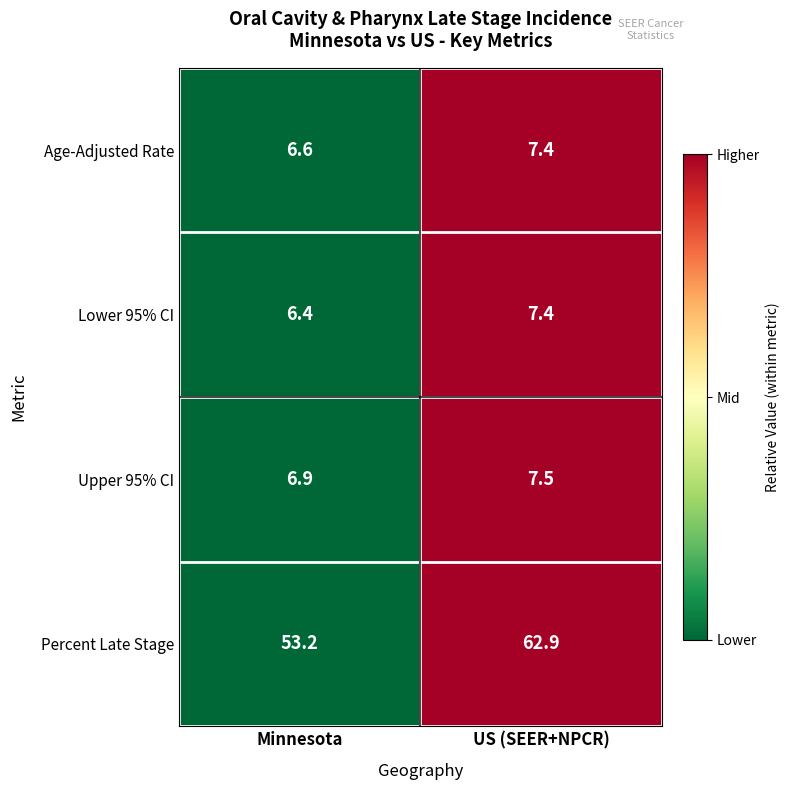

What is the sum of the Percent Late Stage values at US (SEER+NPCR) and Minnesota?

116.1